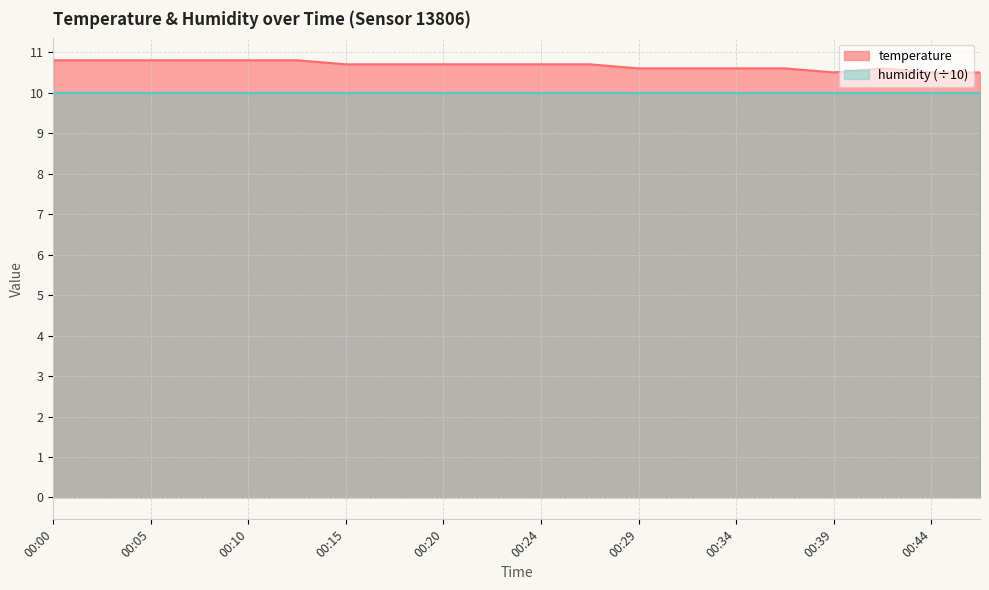

Reading right to left, extract all data points from this chart.

10.5	10.5	10.6	10.5	10.6	10.6	10.6	10.6	10.7	10.7	10.7	10.7	10.7	10.7	10.8	10.8	10.8	10.8	10.8	10.8